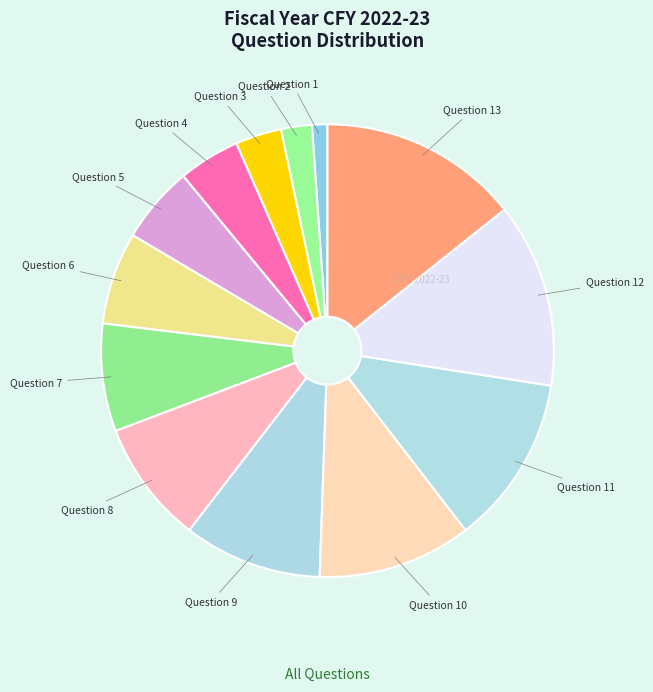

Between Question 4 and Question 12, which is larger?

Question 12